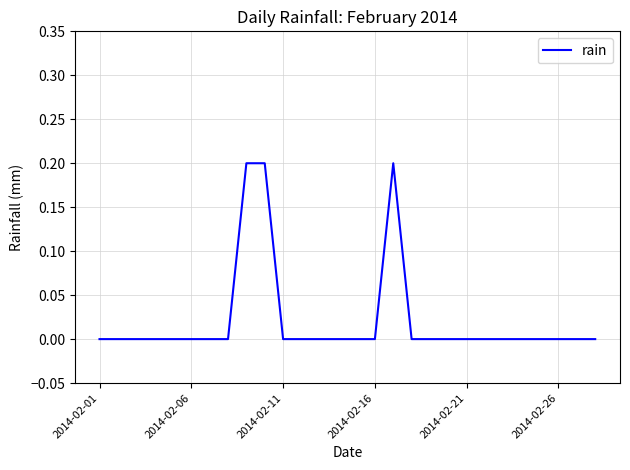

Does the chart display data point markers on the line(s)?

No